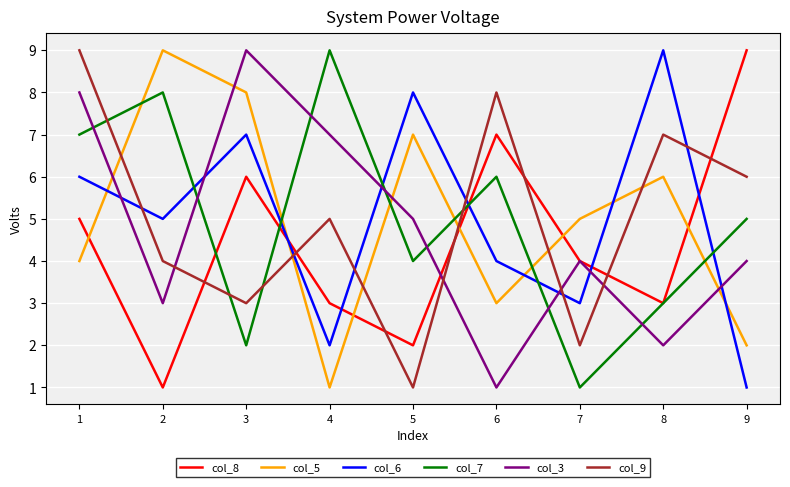

List the labels in order of col_7 value, largest first.

4, 2, 1, 6, 9, 5, 8, 3, 7